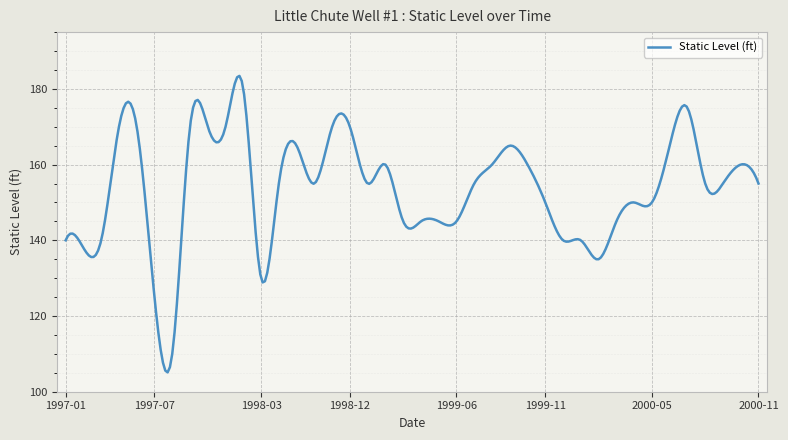

What is the smallest value displayed?

105.1